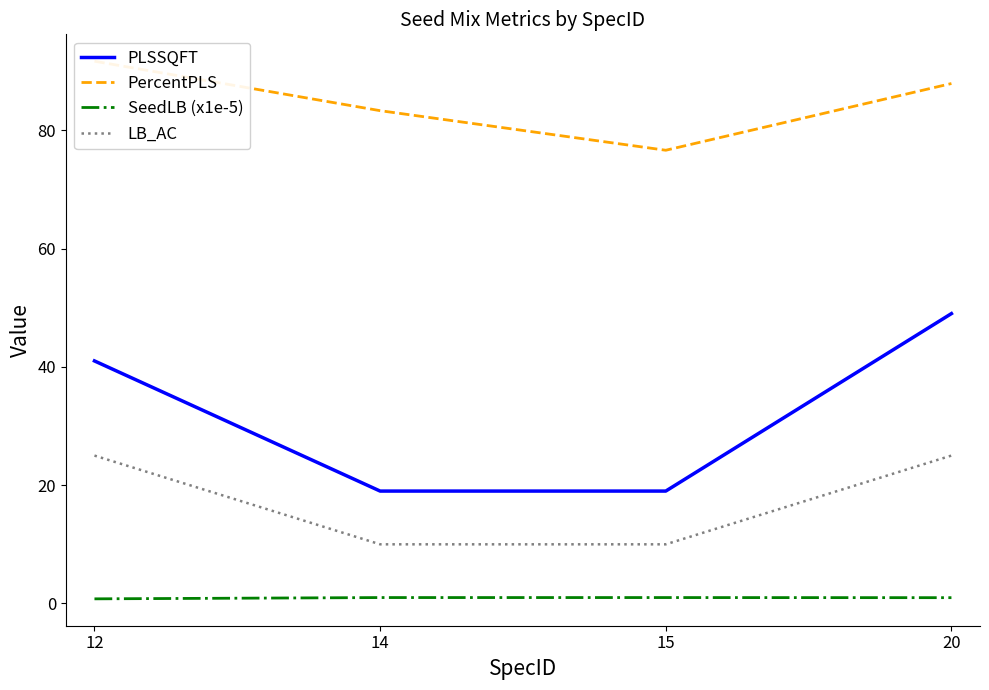

What is the value of the SeedLB (x1e-5) point at the 3rd from the left?

1.0